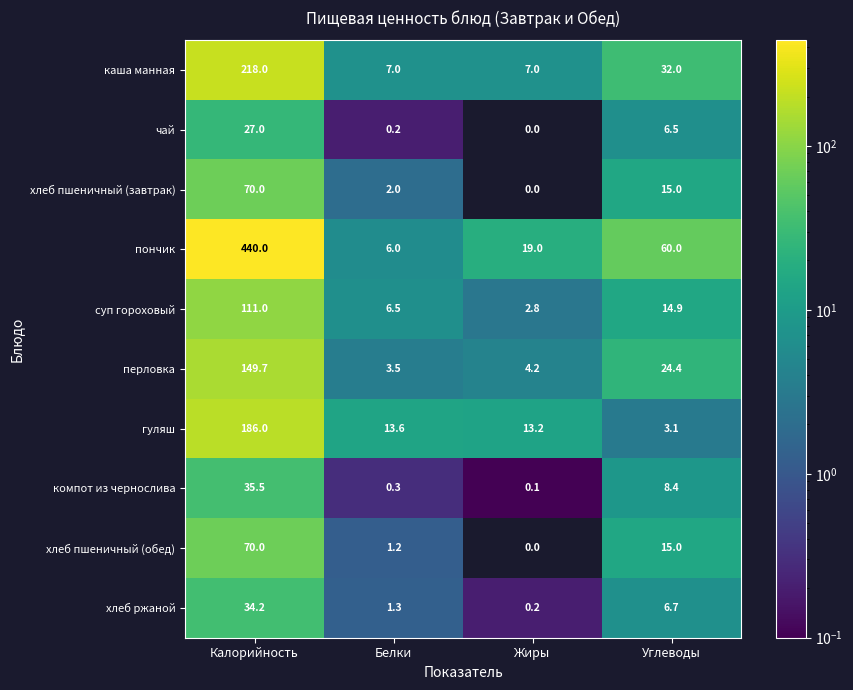

At which category is the sum across all series the highest?

Калорийность